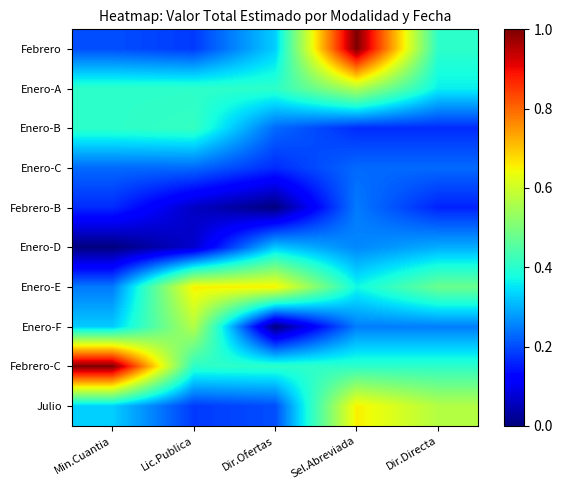

Which category has the lowest value in the Febrero series?

Lic.Publica